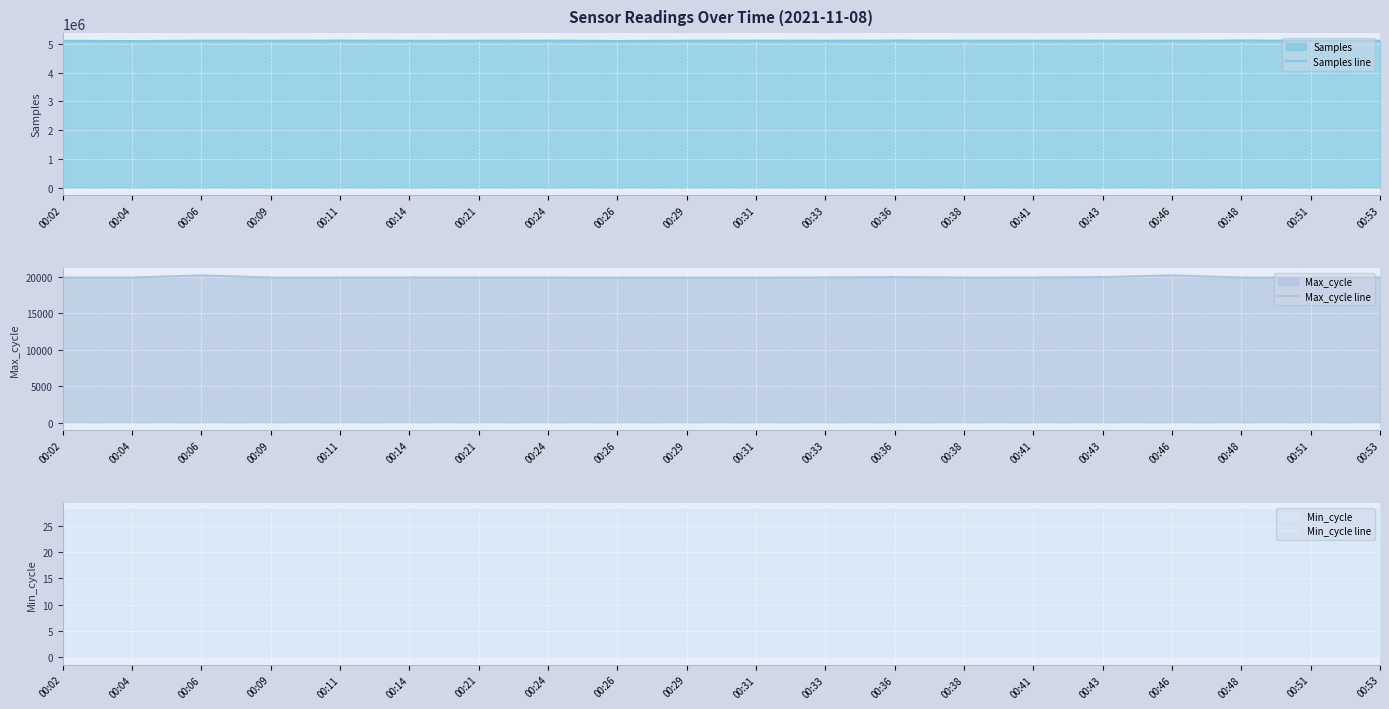

Which category has the lowest value across all series?

00:02